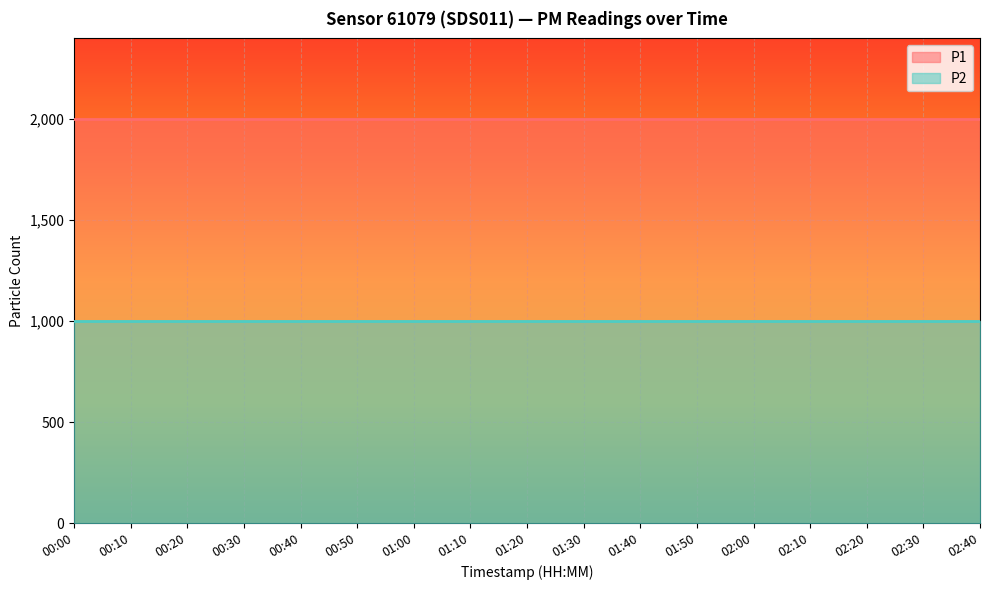

The value of P2 at 00:40 is 355.8. True or false?

False